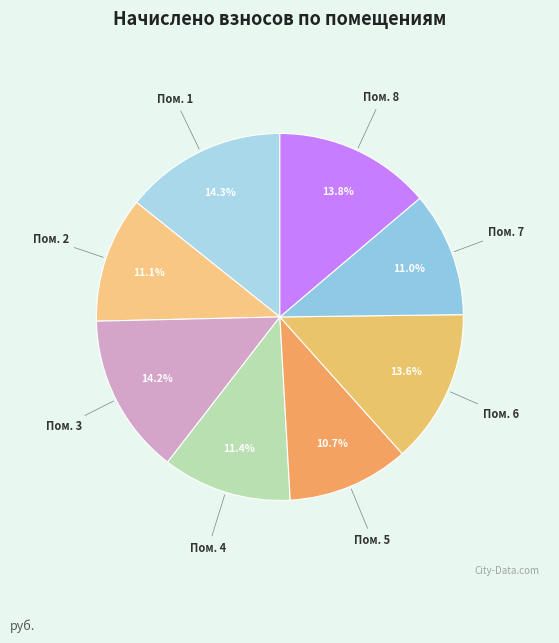

To the nearest percent, what is the average slice percentage?

12%